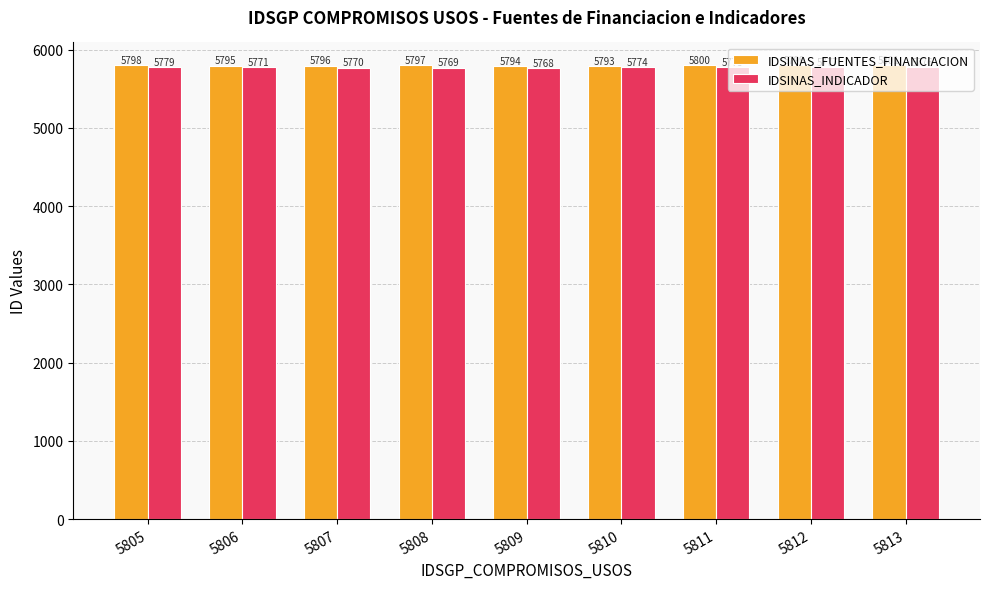

What is the value of the IDSINAS_INDICADOR bar at the 7th from the left?

5773